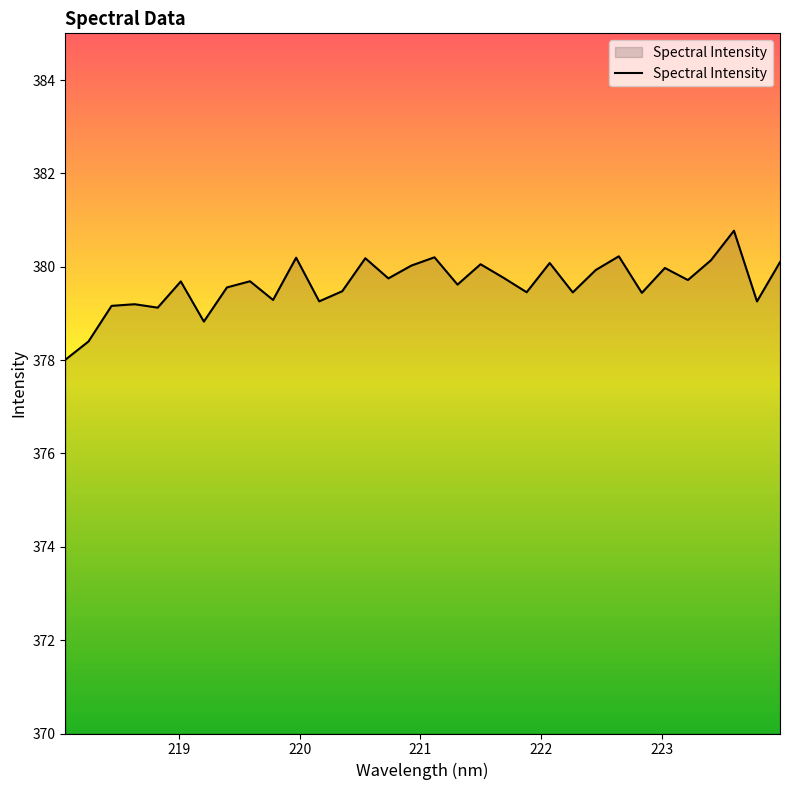

What is the greatest value displayed?

380.8